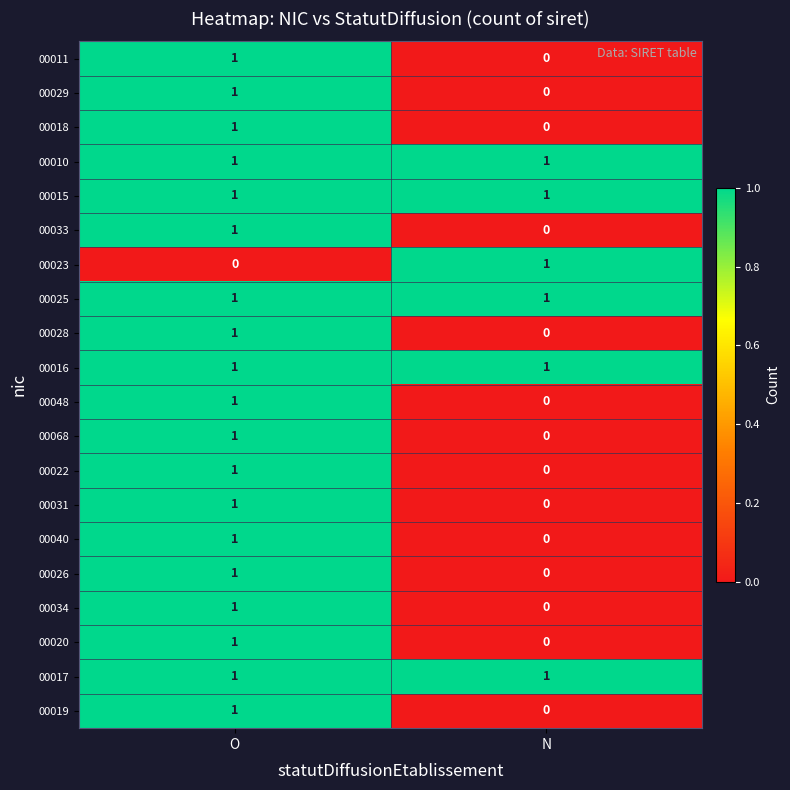

Where is 00048 nearest to the value 0?

N